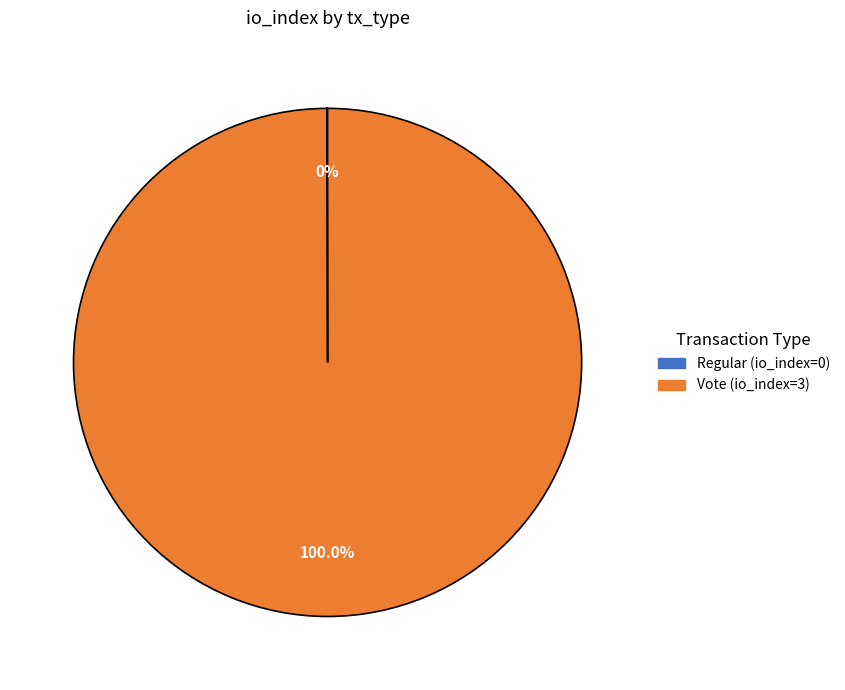

What is the largest slice in the pie chart?

Vote